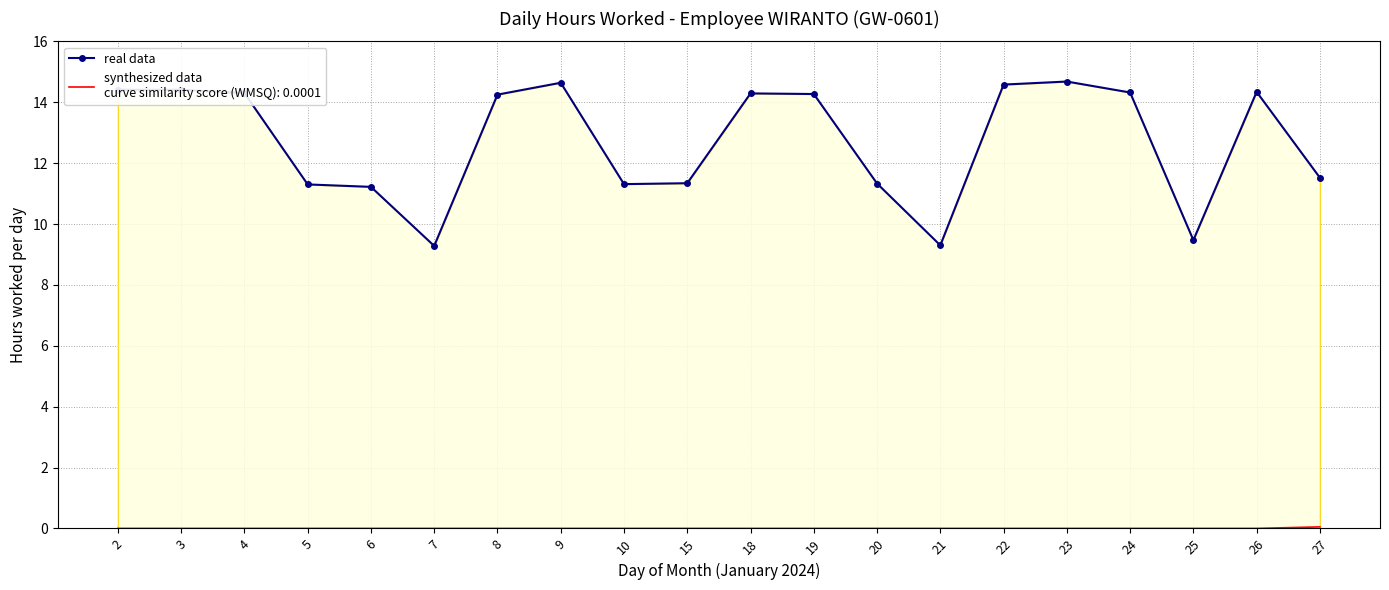

What is the total value across all series at 23?

14.7